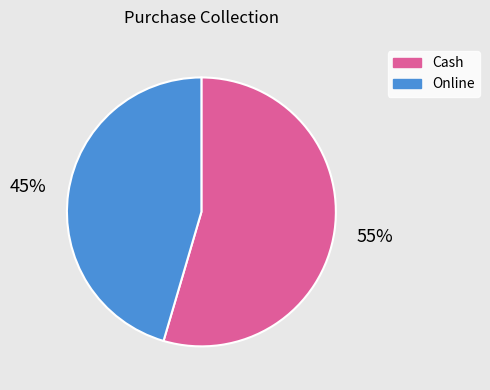

How many segments does this pie chart have?

2